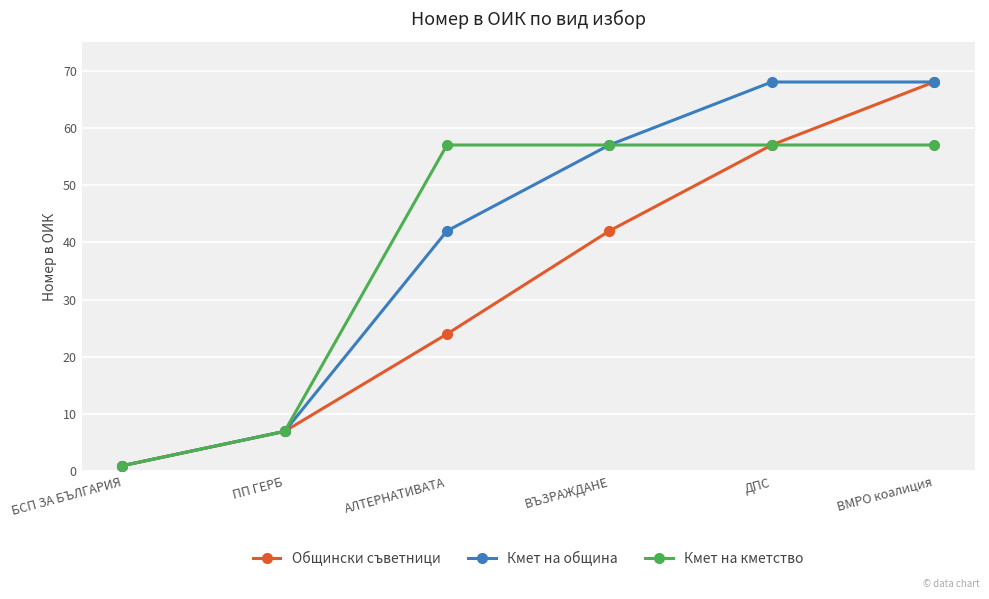

At which label does Общински съветници reach its minimum?

БСП ЗА БЪЛГАРИЯ